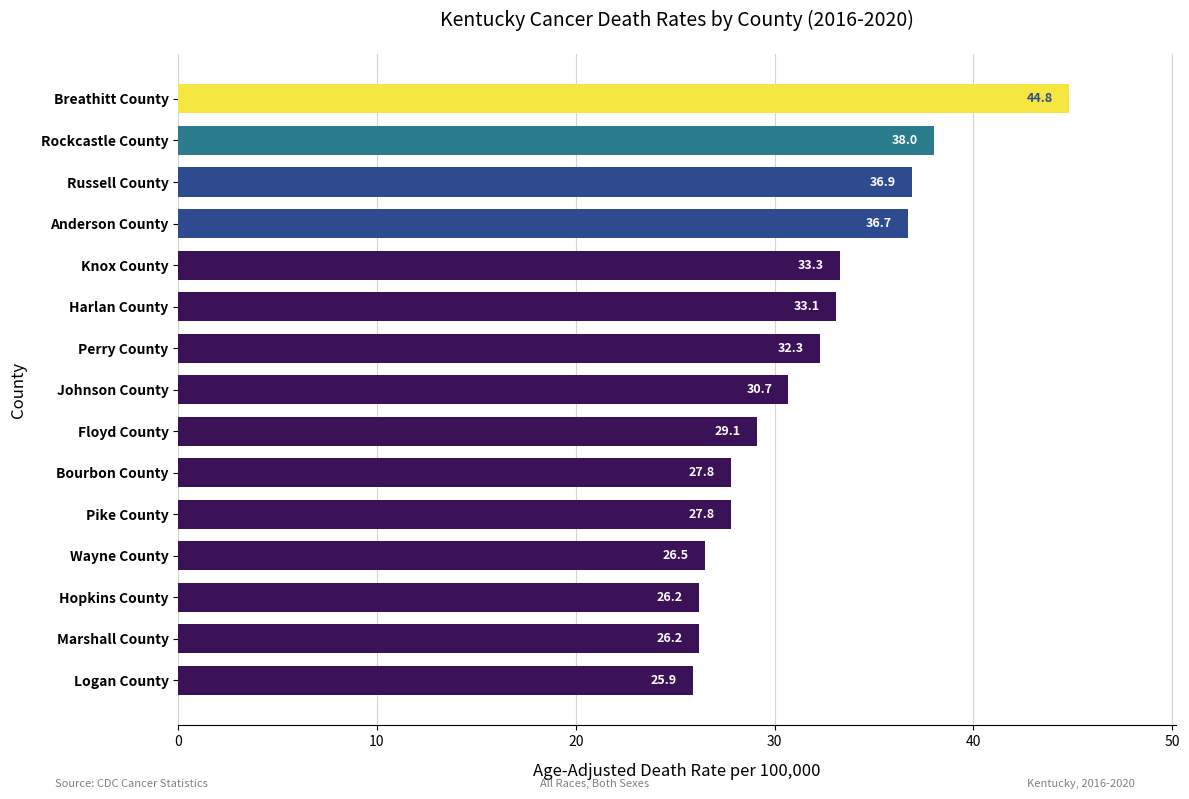

How many series are shown in this chart?

1